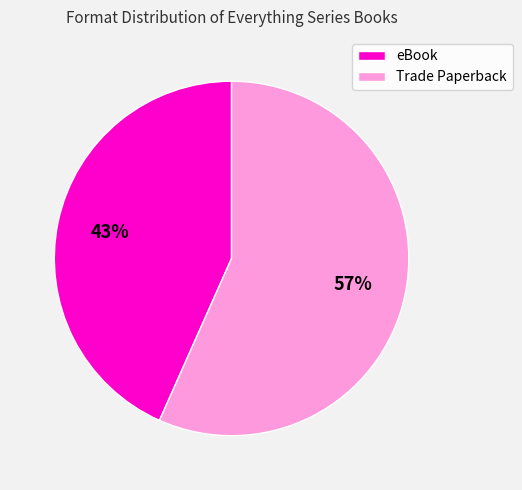

Which slice is the largest?

Trade Paperback